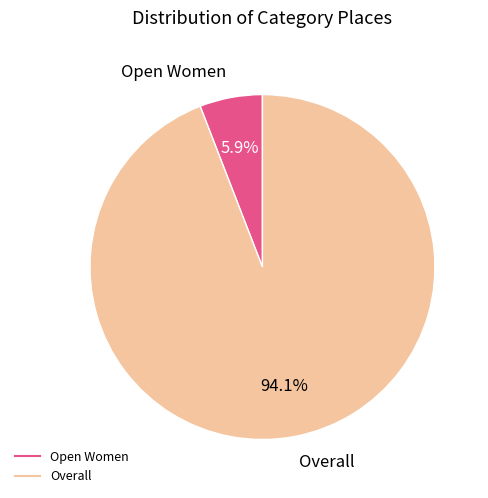

What percentage is NOT represented by Overall?

5.9%